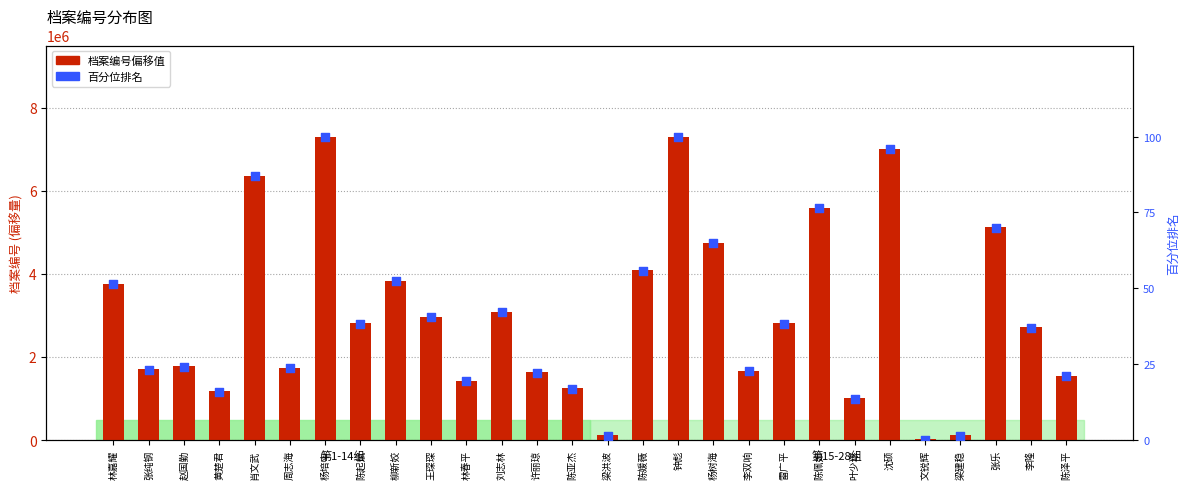

Which series contains the lowest Y value?

百分位排名